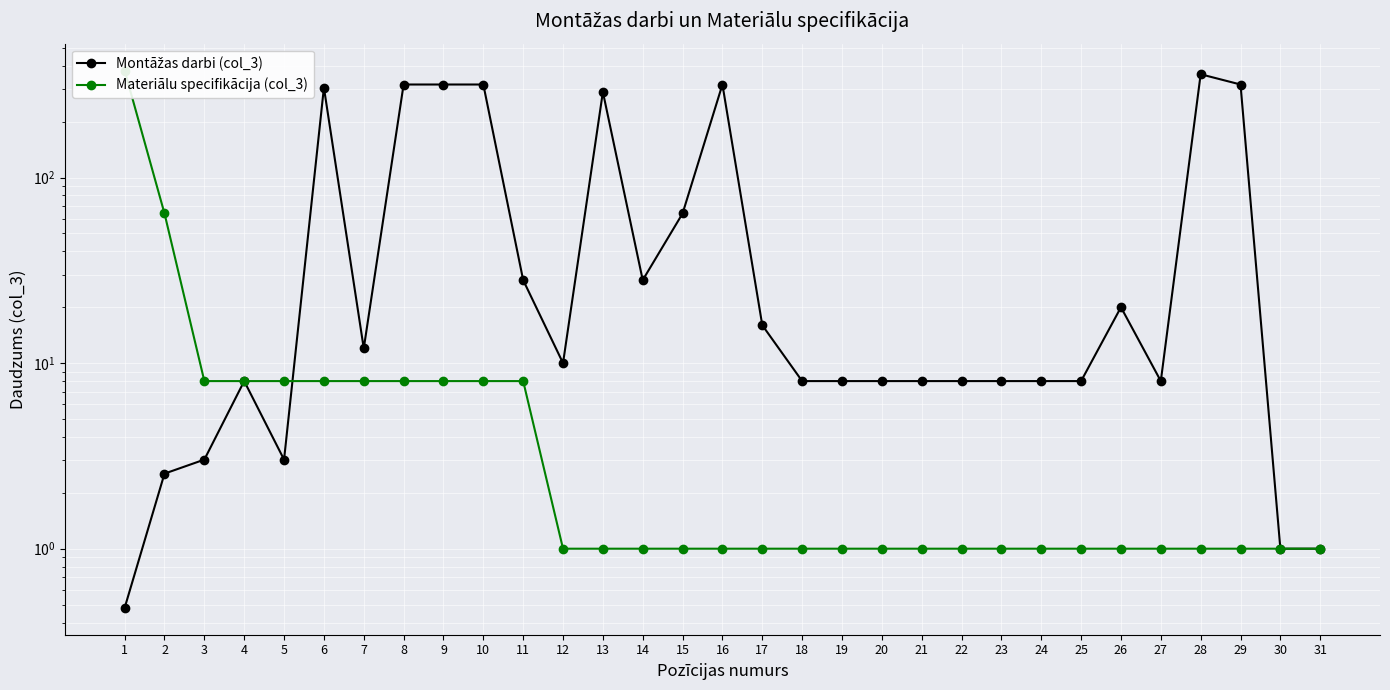

The value of Montāžas darbi (col_3) at 26 is 10.6. True or false?

False